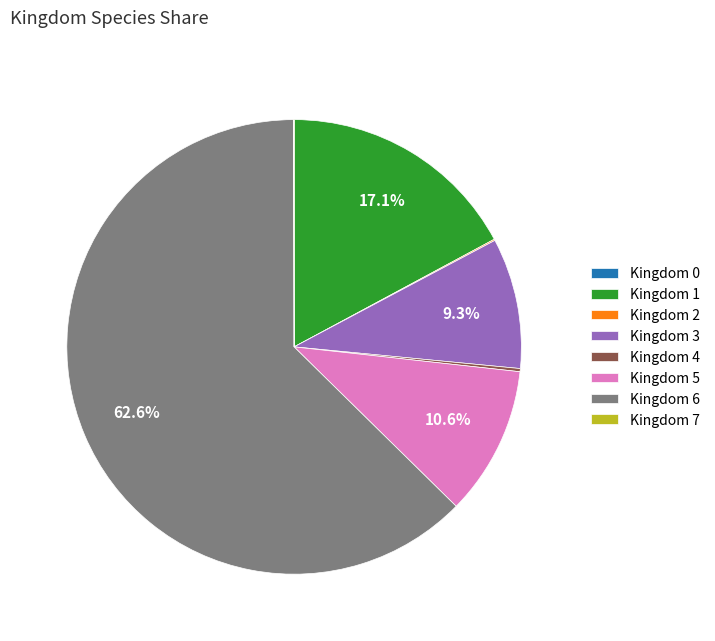

Between Kingdom 1 and Kingdom 5, which is larger?

Kingdom 1